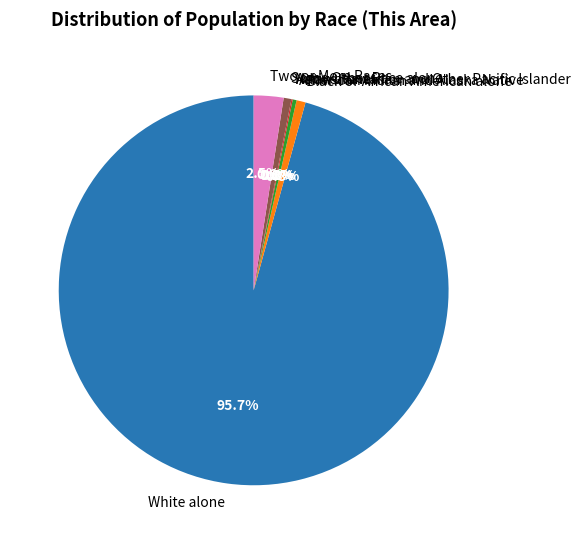

Is it true that Black or African American alone is 1% of the pie?

True